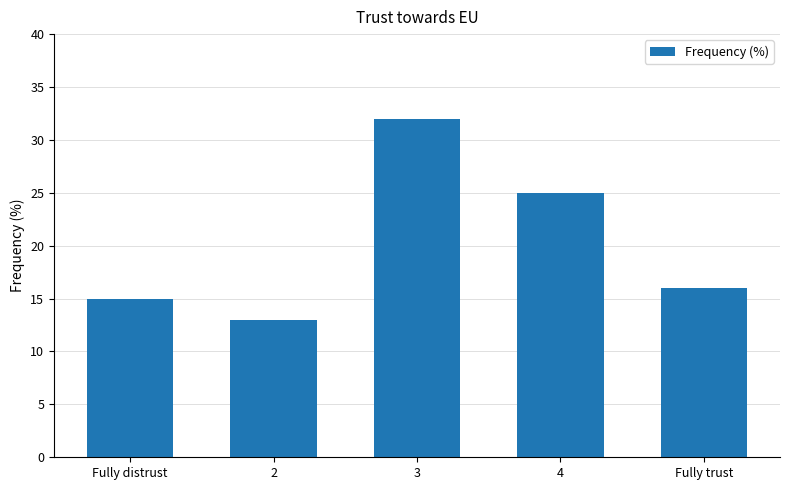

What is the label of the 3rd bar from the left?

3